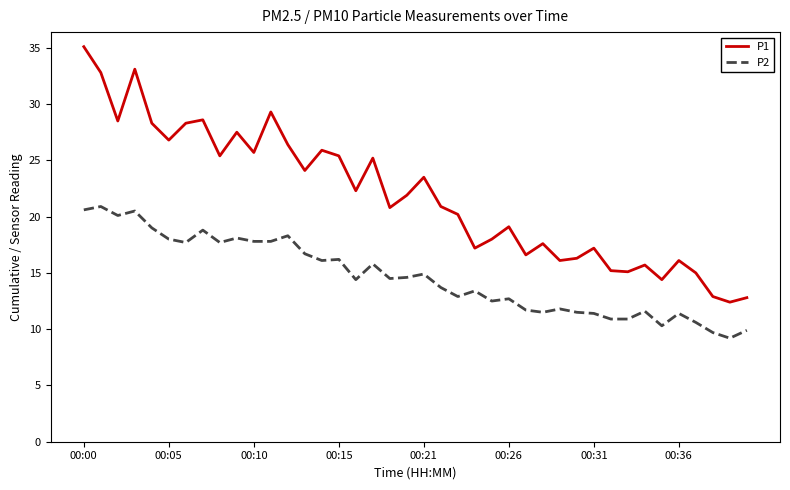

Which series has the largest range (max minus min)?

P1